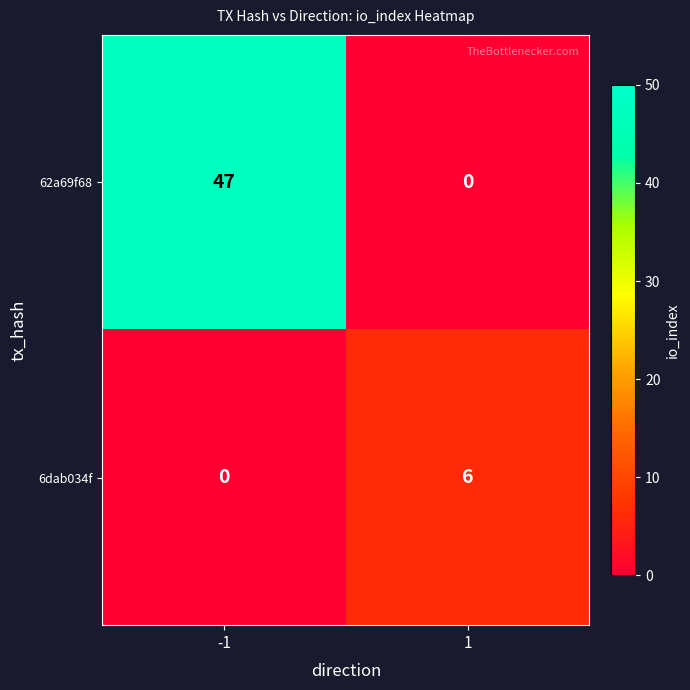

Is it true that 6dab034f equals 3 at -1?

False